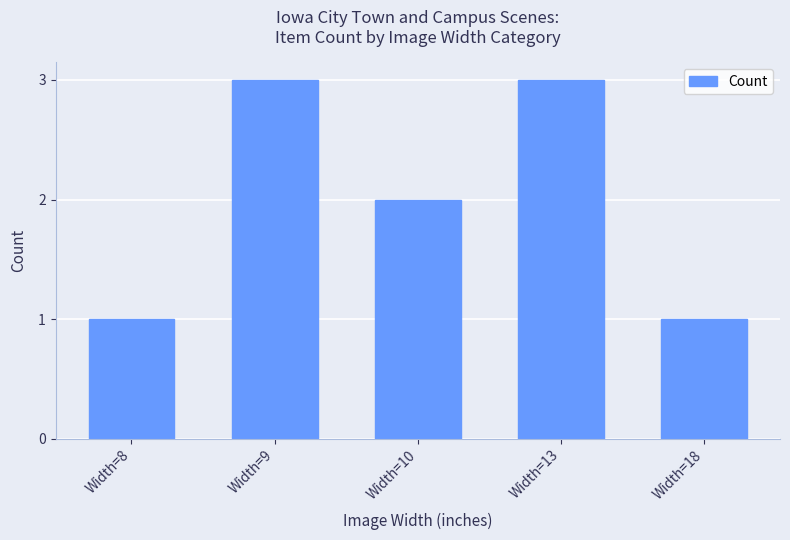

What is the value of the 5th bar from the left?

1